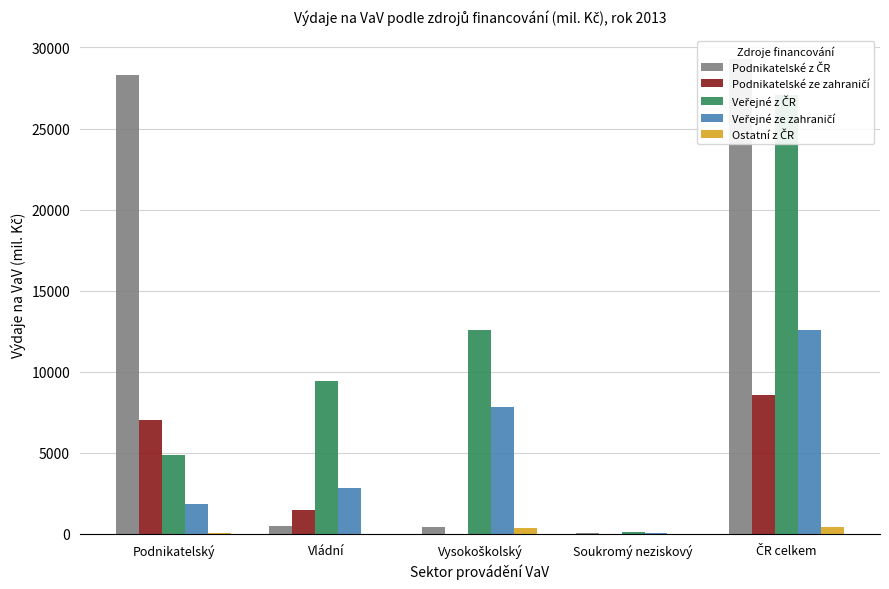

What is the label of the 4th bar from the right?

Vládní